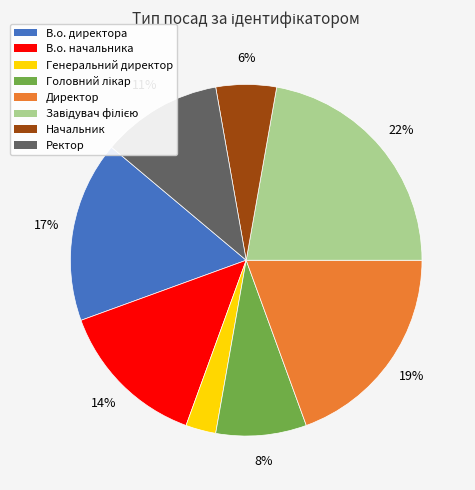

The В.о. директора slice represents 17% of the pie. True or false?

True